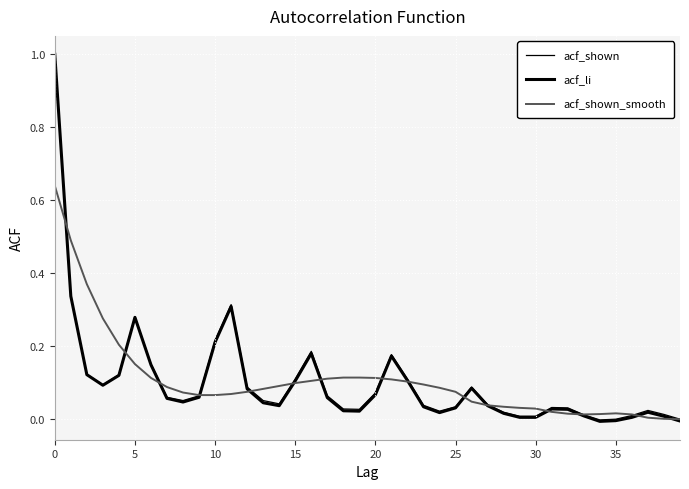

How many lines are shown in the chart?

3